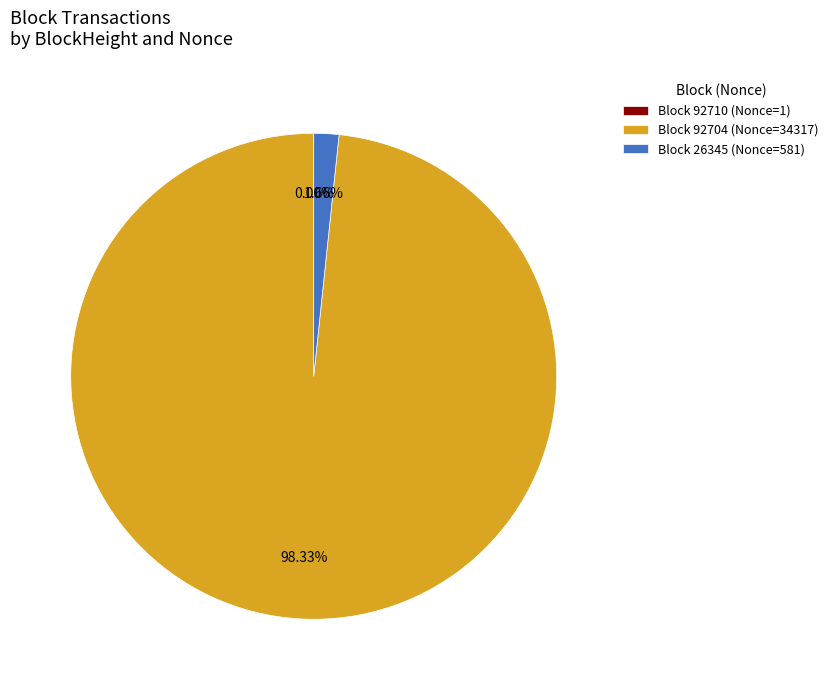

Is there any slice that represents more than half of the pie?

Yes